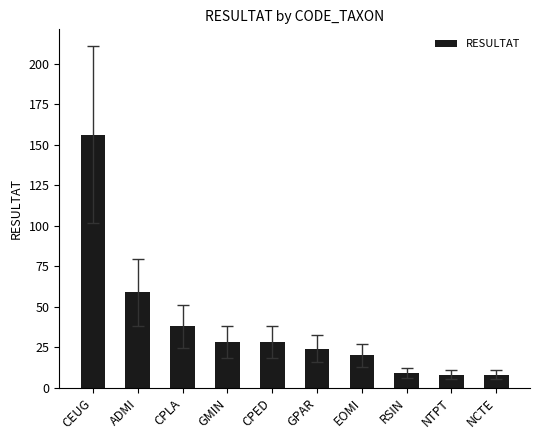

Reading left to right, list all the values displayed in this chart.

156	59	38	28	28	24	20	9	8	8